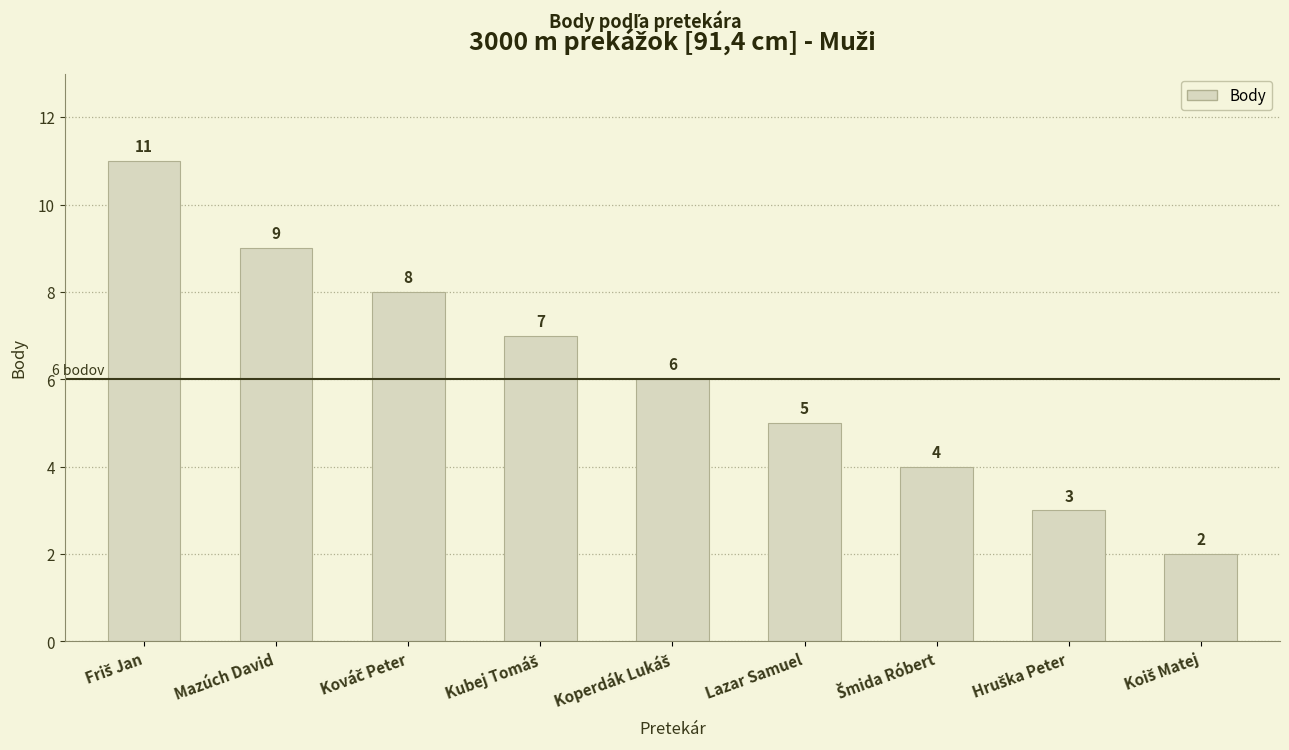

What is the difference between the second highest and minimum values?

7